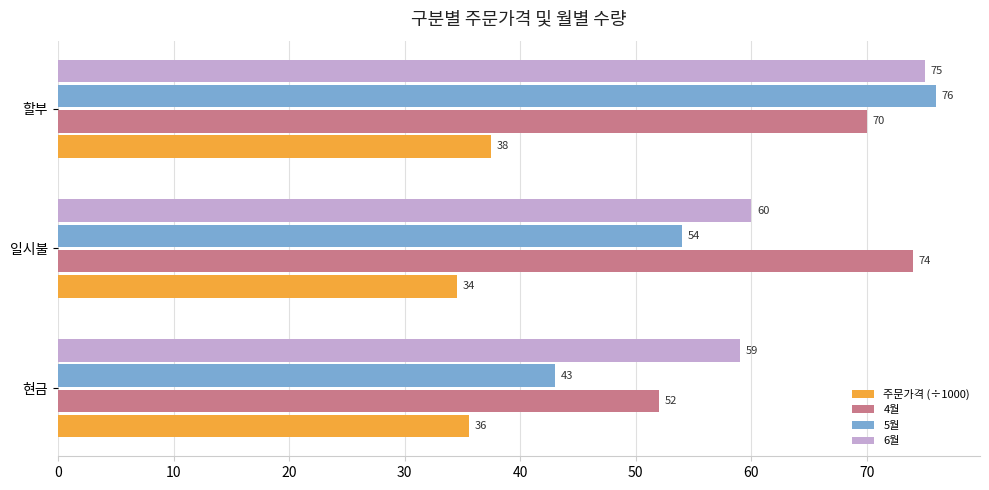

Is the value of 6월 at 현금 greater than the value of 4월 at 할부?

No